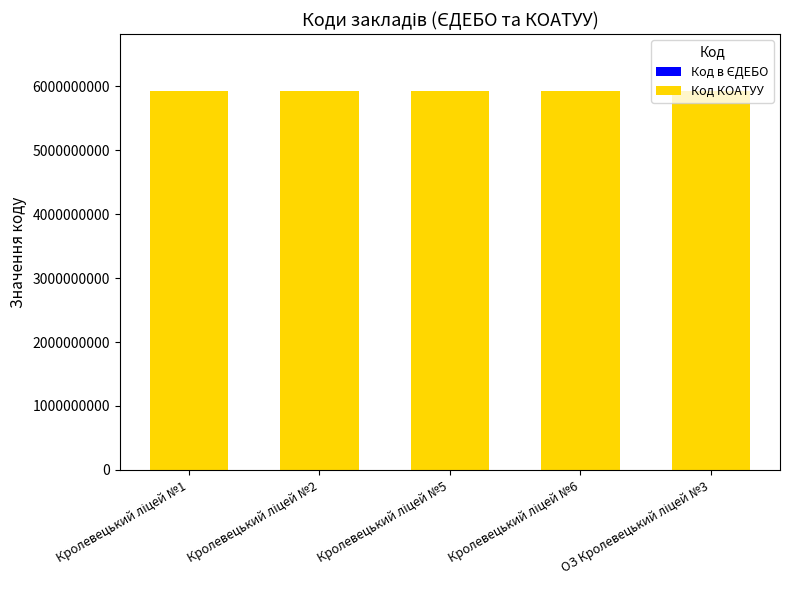

The value of Код КОАТУУ at Кролевецький ліцей №1 is 9241583514. True or false?

False